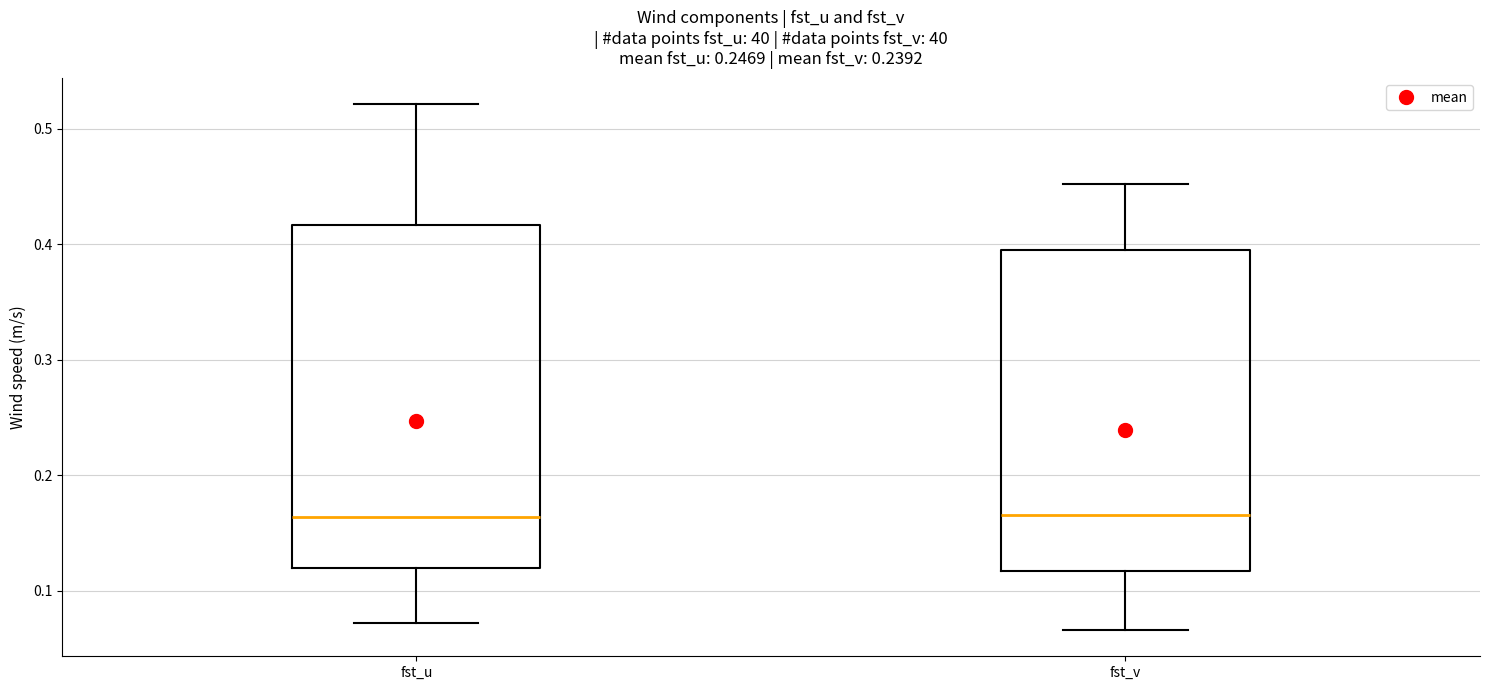

Comparing the boxes themselves (not the whiskers), which one is the tallest?

fst_u